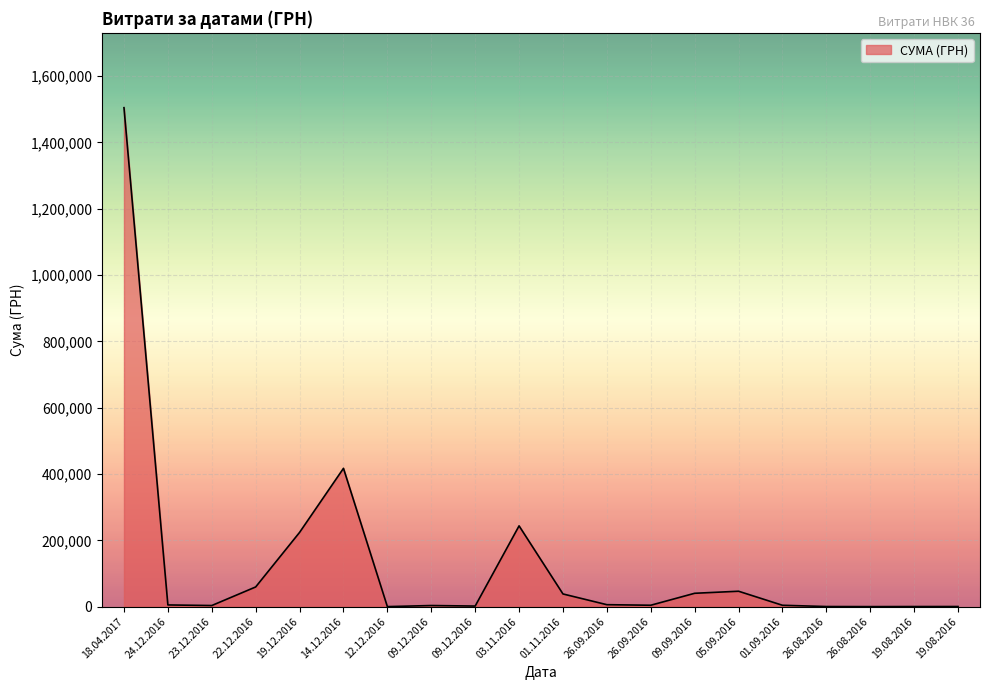

Reading right to left, extract all data points from this chart.

19.08.2016=283.7	19.08.2016=213.8	26.08.2016=6.0	26.08.2016=256.5	01.09.2016=4044.0	05.09.2016=46409.4	09.09.2016=40220.0	26.09.2016=4143.2	26.09.2016=5819.9	01.11.2016=38200.2	03.11.2016=243560.3	09.12.2016=1680.0	09.12.2016=3280.0	12.12.2016=7.0	14.12.2016=417130.3	19.12.2016=223853.6	22.12.2016=59316.5	23.12.2016=3276.0	24.12.2016=5057.0	18.04.2017=1504929.0